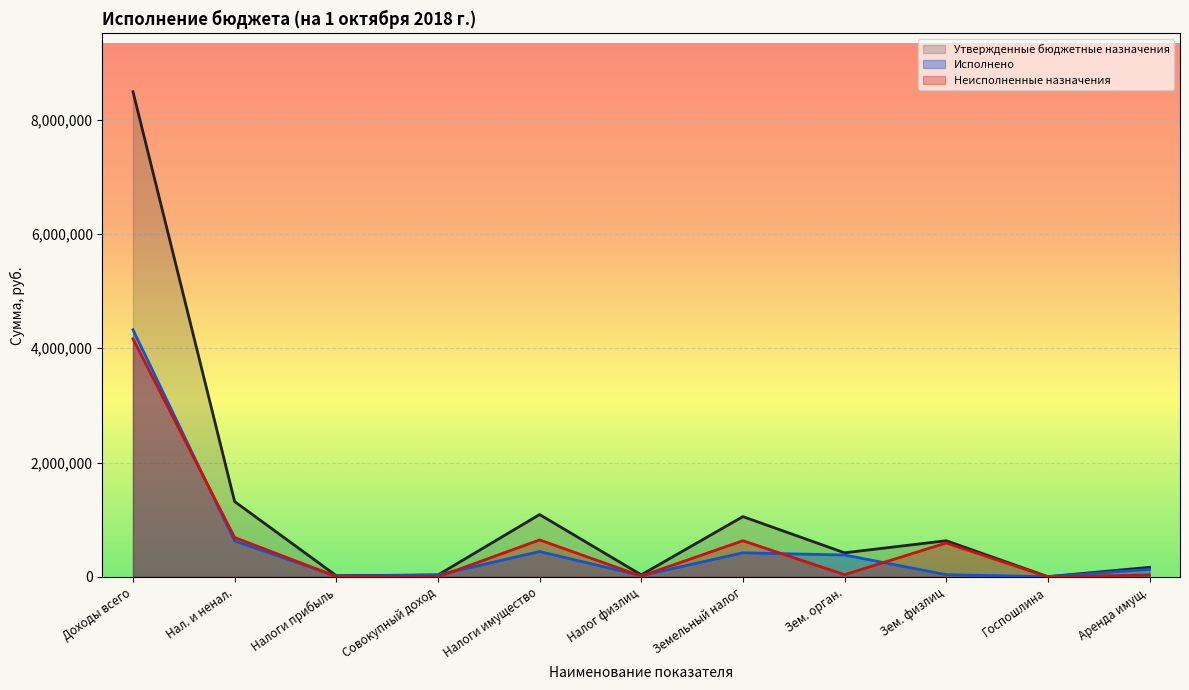

How many times do Неисполненные назначения and Исполнено cross each other?

8